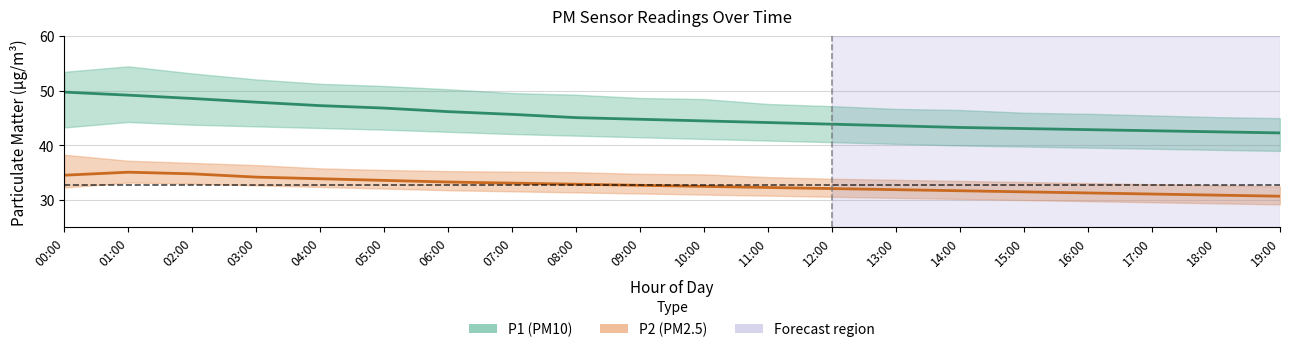

Reading left to right, transcribe all the data shown in this chart.

P1: 00:00=49.8	01:00=49.2	02:00=48.6	03:00=47.9	04:00=47.3	05:00=46.9	06:00=46.2	07:00=45.7	08:00=45.1	09:00=44.8	10:00=44.5	11:00=44.2	12:00=43.9	13:00=43.6	14:00=43.3	15:00=43.1	16:00=42.9	17:00=42.7	18:00=42.5	19:00=42.3
P1_upper: 00:00=53.5	01:00=54.5	02:00=53.2	03:00=52.1	04:00=51.3	05:00=50.9	06:00=50.3	07:00=49.6	08:00=49.3	09:00=48.7	10:00=48.5	11:00=47.6	12:00=47.2	13:00=46.7	14:00=46.5	15:00=46.0	16:00=45.8	17:00=45.5	18:00=45.2	19:00=45.0
P1_lower: 00:00=43.3	01:00=44.3	02:00=43.8	03:00=43.5	04:00=43.2	05:00=42.9	06:00=42.5	07:00=42.1	08:00=41.8	09:00=41.5	10:00=41.2	11:00=40.9	12:00=40.6	13:00=40.3	14:00=40.0	15:00=39.8	16:00=39.6	17:00=39.4	18:00=39.2	19:00=39.0
P2: 00:00=34.5	01:00=35.1	02:00=34.8	03:00=34.2	04:00=33.9	05:00=33.6	06:00=33.3	07:00=33.1	08:00=32.9	09:00=32.7	10:00=32.5	11:00=32.3	12:00=32.1	13:00=31.9	14:00=31.7	15:00=31.5	16:00=31.3	17:00=31.1	18:00=30.9	19:00=30.7
P2_upper: 00:00=38.3	01:00=37.2	02:00=36.8	03:00=36.4	04:00=35.8	05:00=35.5	06:00=35.3	07:00=35.2	08:00=35.1	09:00=34.8	10:00=34.7	11:00=34.2	12:00=33.9	13:00=33.7	14:00=33.5	15:00=33.3	16:00=33.1	17:00=32.9	18:00=32.7	19:00=32.5
P2_lower: 00:00=32.3	01:00=33.2	02:00=33.0	03:00=32.7	04:00=32.4	05:00=32.1	06:00=31.8	07:00=31.6	08:00=31.4	09:00=31.2	10:00=31.0	11:00=30.8	12:00=30.6	13:00=30.4	14:00=30.2	15:00=30.0	16:00=29.8	17:00=29.6	18:00=29.4	19:00=29.2